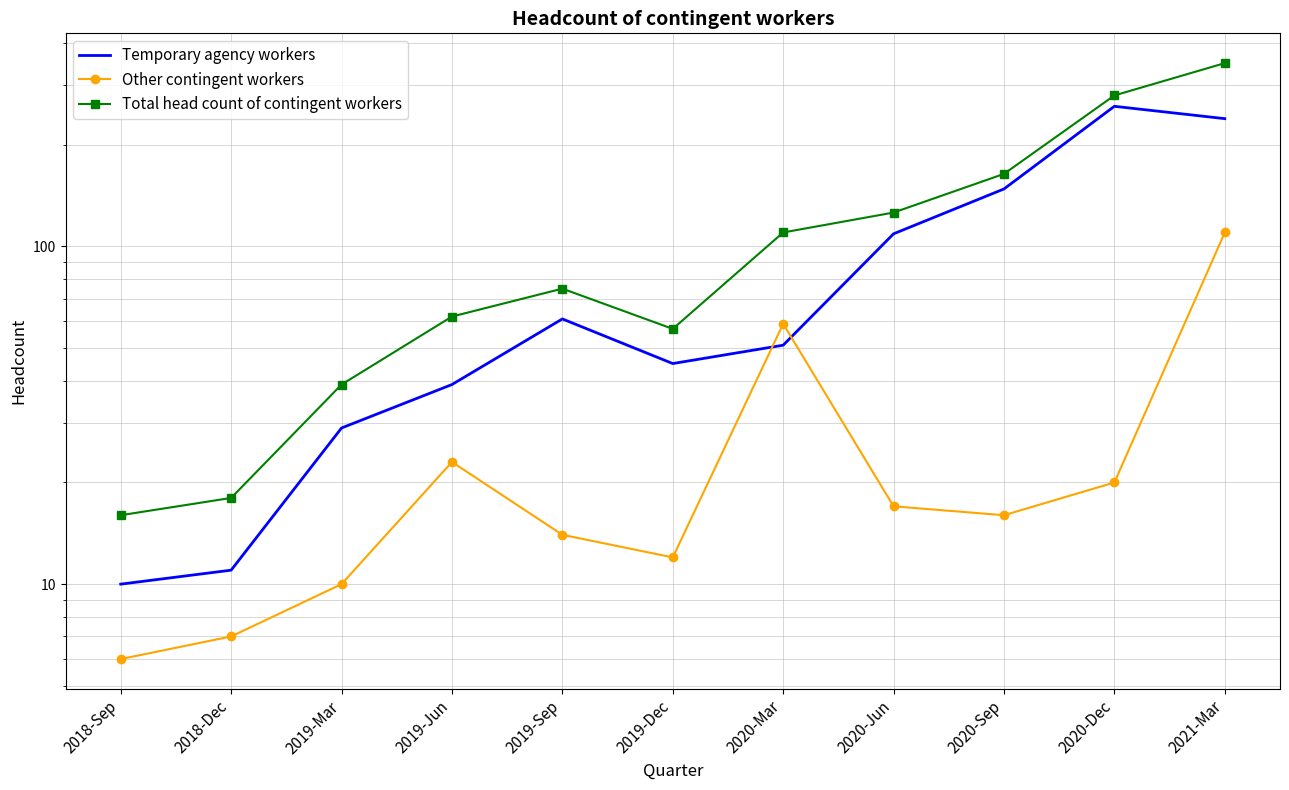

What are all the series names shown in the legend?

Temporary agency workers, Other contingent workers, Total head count of contingent workers